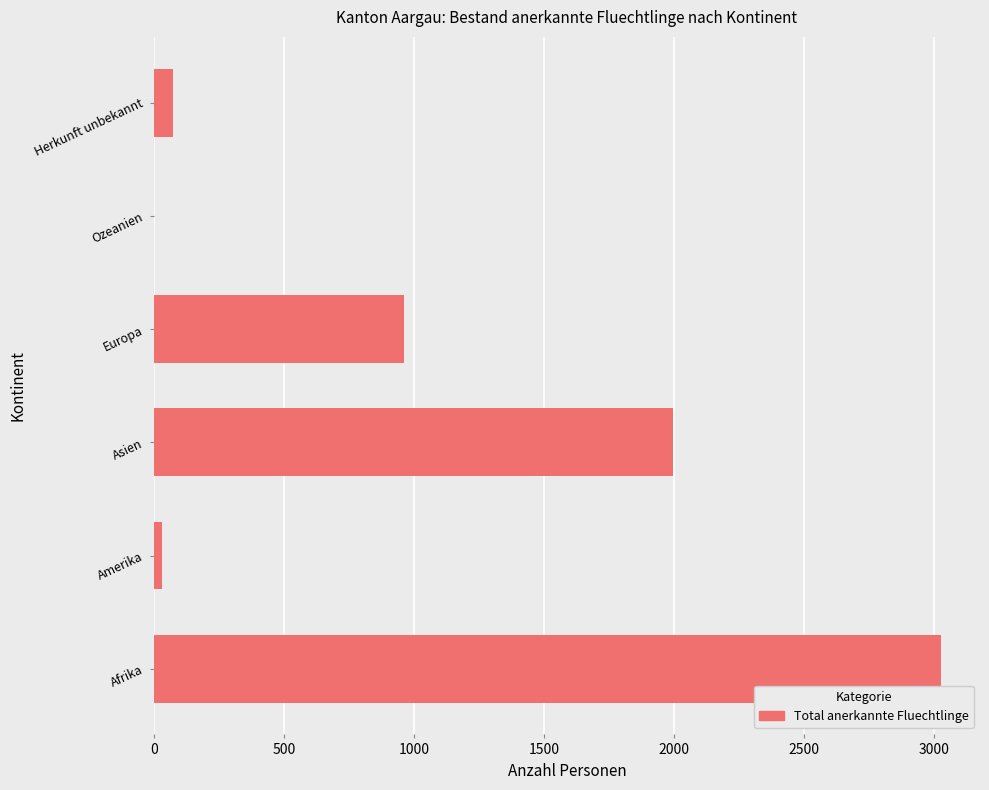

Which label corresponds to the largest value in the chart?

Afrika